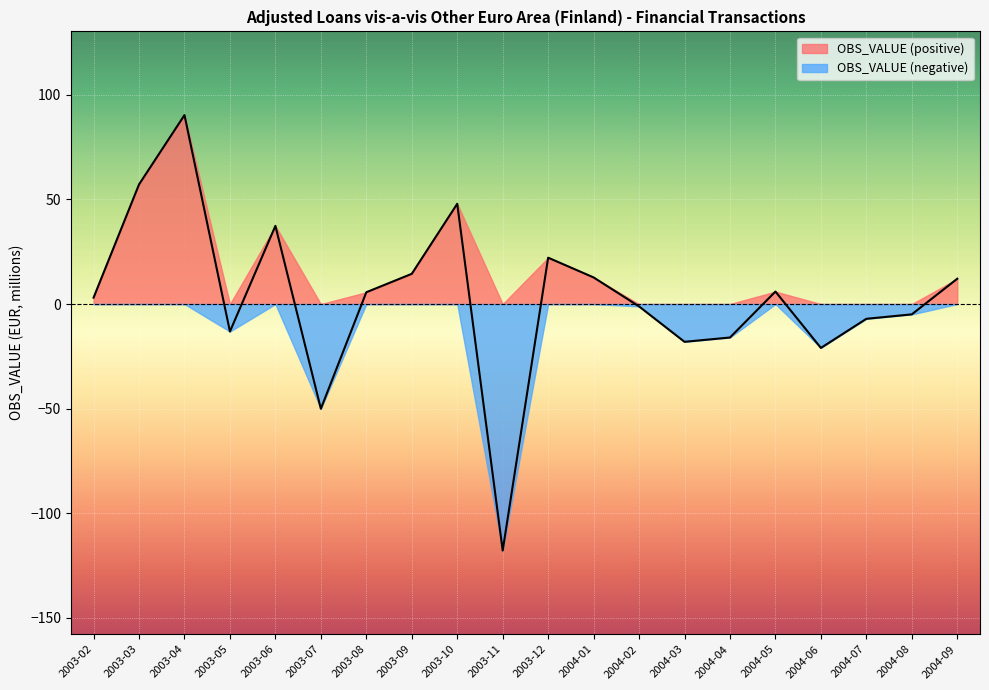

How many points are lower than both their immediate neighbors (excluding endpoints)?

5